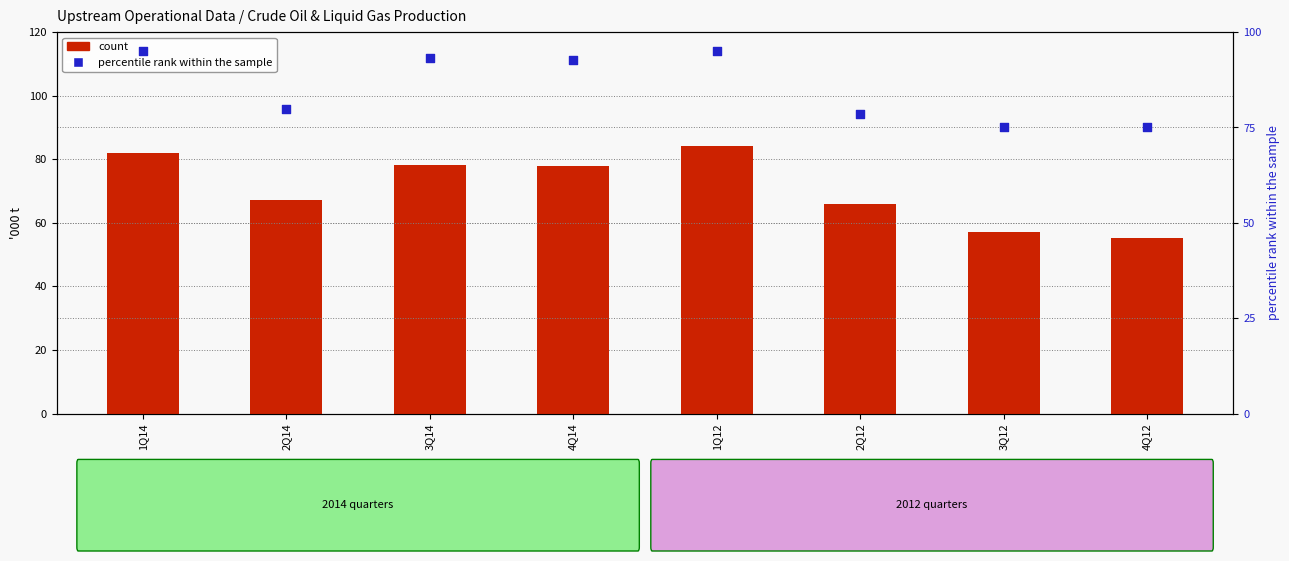

Is the value of count at 3Q14 greater than the value of percentile rank within the sample at 2Q14?

No